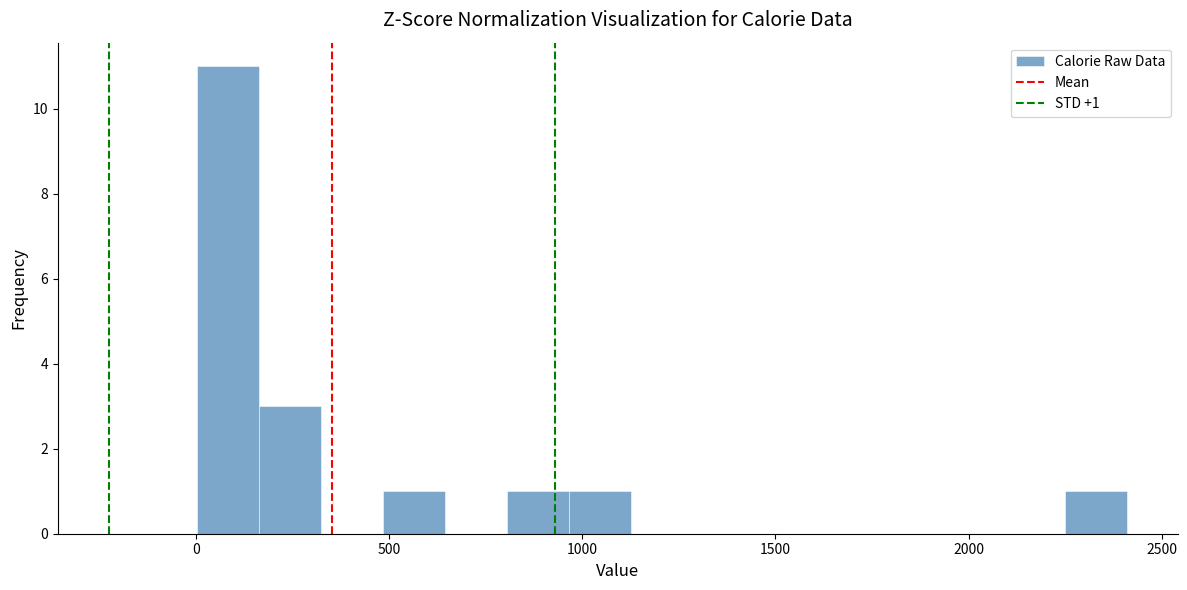

Read against the x-axis, roughly where is the centre of the tallest bar?

100